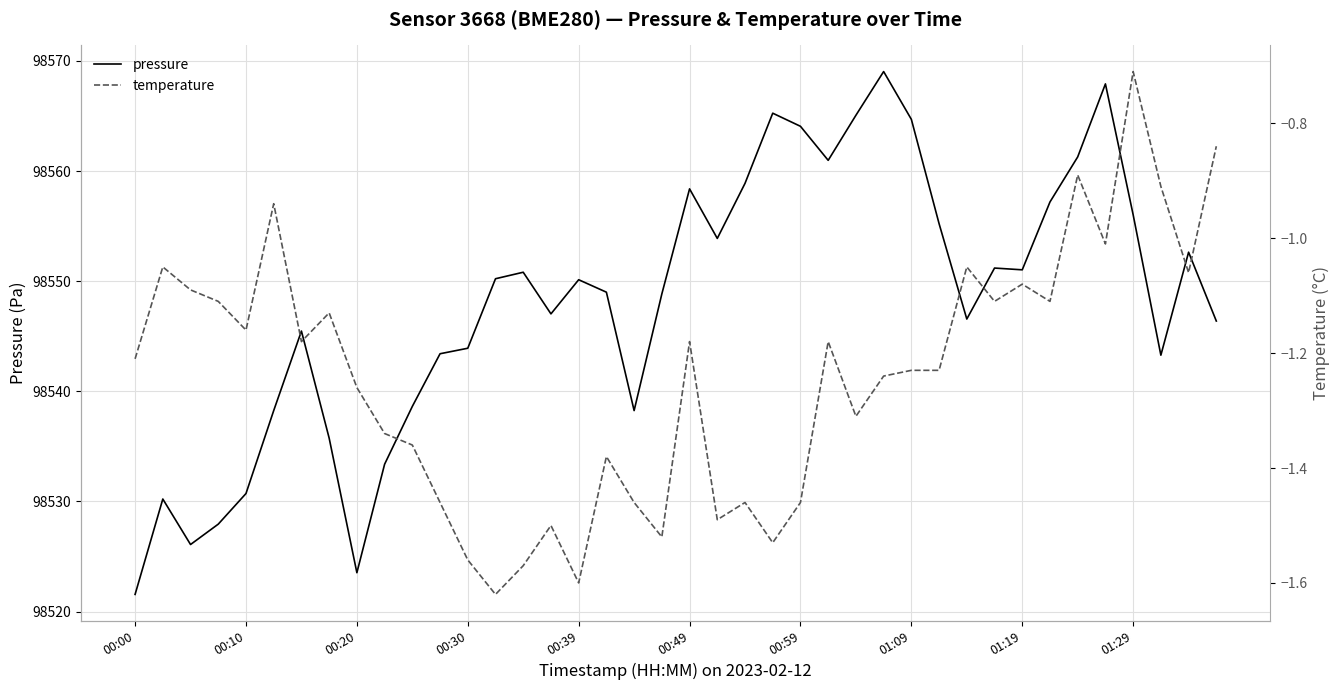

At how many categories does at least one series exceed 38012?

40